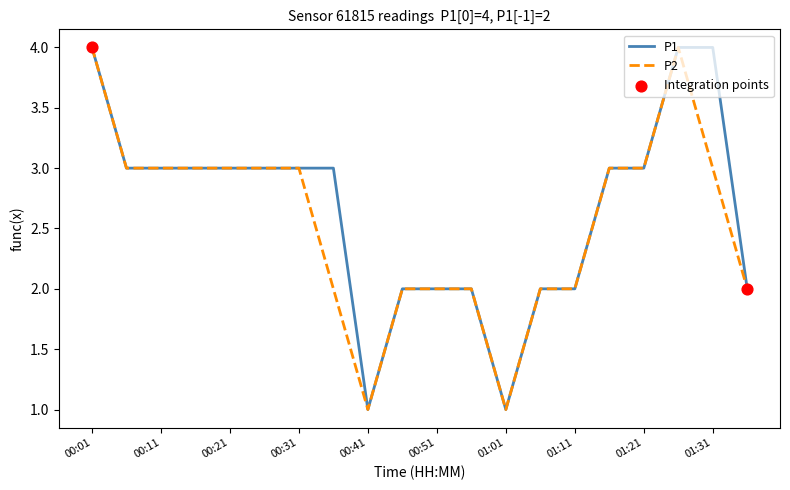

What is the greatest value displayed?

4